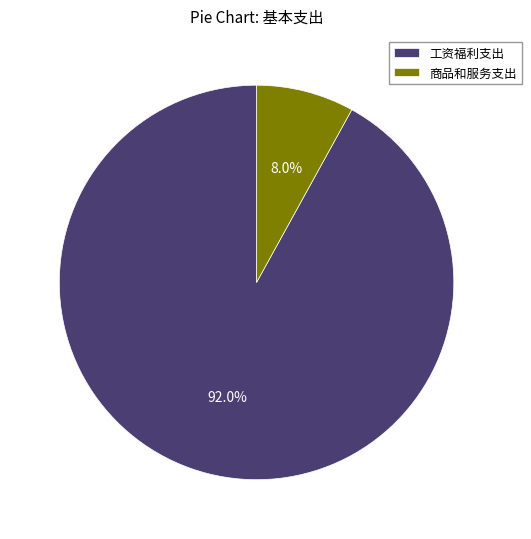

How many segments does this pie chart have?

2